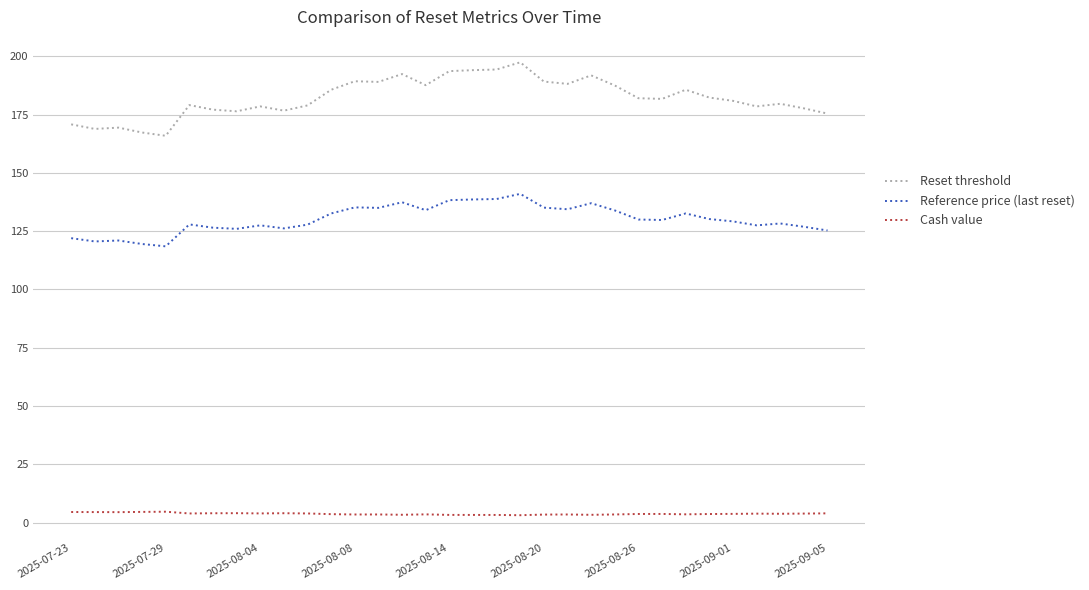

What is the maximum value shown in the chart?

197.4